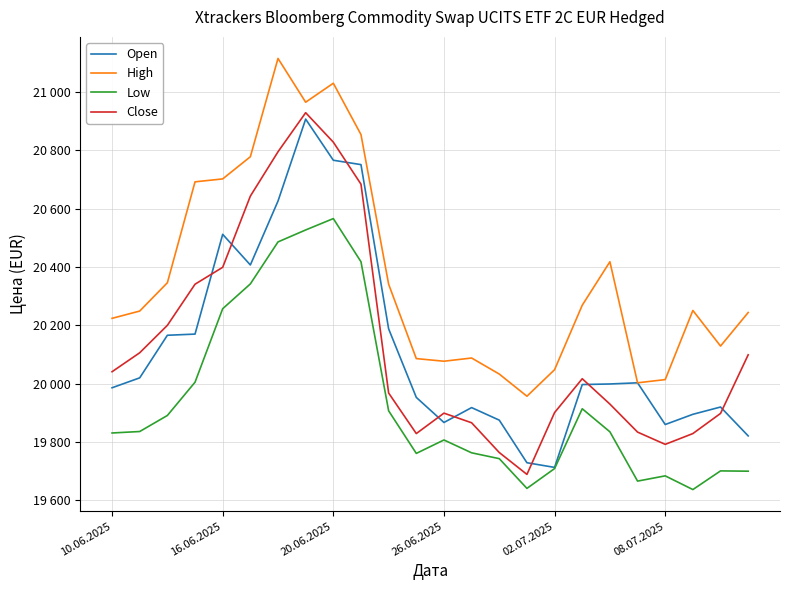

What are all the series names shown in the legend?

Open, High, Low, Close